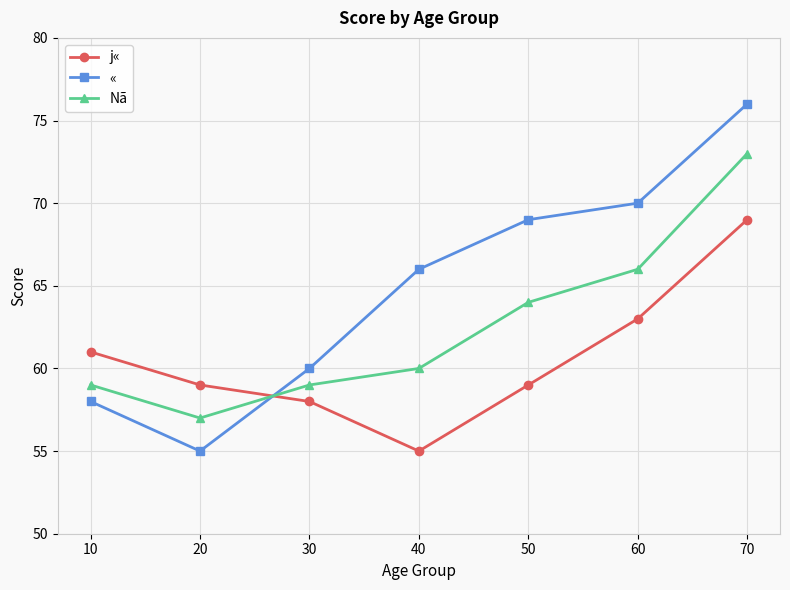

Between 20 and 70, which series saw the biggest shift?

«